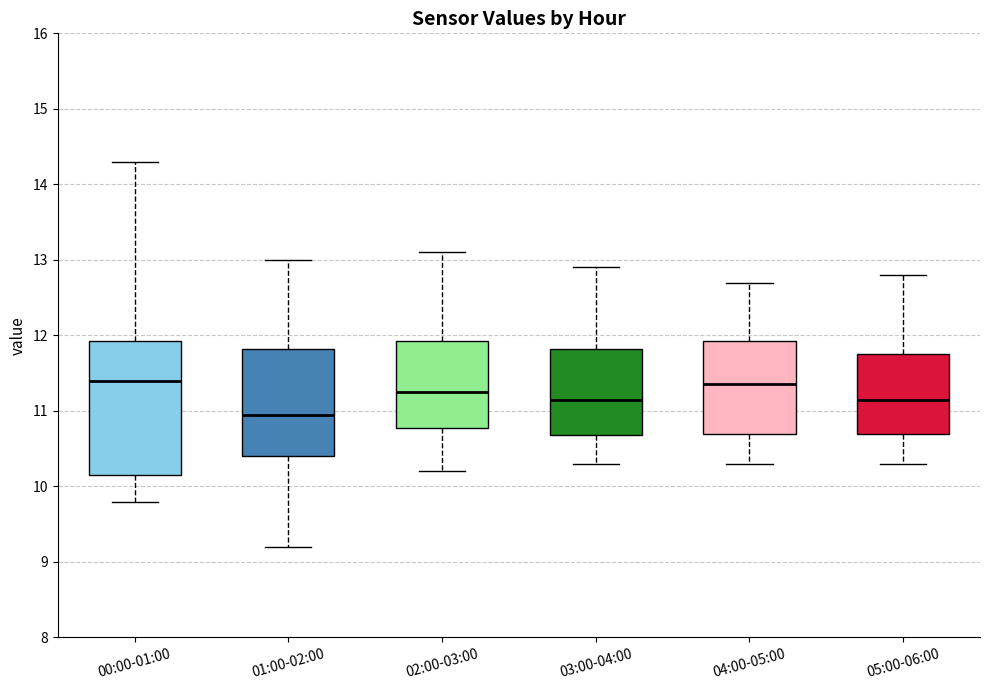

Reading left to right, transcribe this box plot: for each box, give where its median line is, the range the box spans, and where its two whiskers end, as read against the y-axis. The values are not printed on the chart, so give them approximately, as read against the axis.

00:00-01:00: median 11.4, box 10.2 to 11.9, whiskers 9.8 to 14.3
01:00-02:00: median 11.0, box 10.4 to 11.8, whiskers 9.2 to 13.0
02:00-03:00: median 11.3, box 10.8 to 11.9, whiskers 10.2 to 13.1
03:00-04:00: median 11.2, box 10.7 to 11.8, whiskers 10.3 to 12.9
04:00-05:00: median 11.4, box 10.7 to 11.9, whiskers 10.3 to 12.7
05:00-06:00: median 11.2, box 10.7 to 11.8, whiskers 10.3 to 12.8